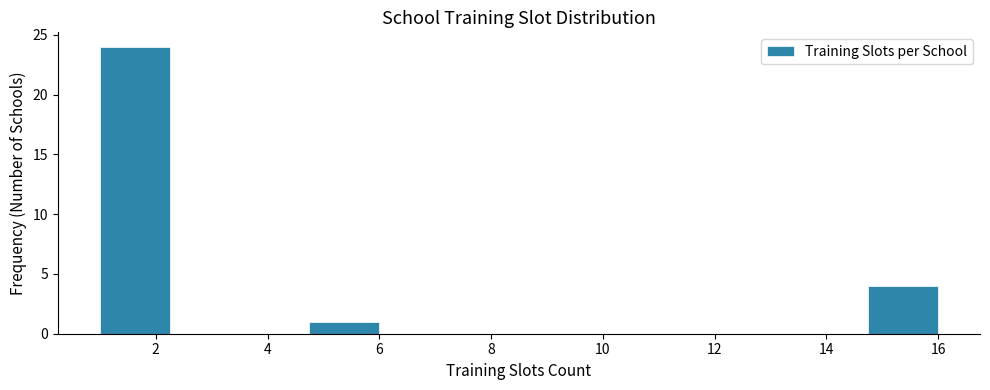

Reading left to right, transcribe this chart: for each bar, give the range it covers on the x-axis and its height. Neither the bar edges nor the heights are printed on the chart, so give them approximately, as read against the axes.

1.00 to 2.25: 24
2.25 to 3.50: 0
3.50 to 4.75: 0
4.75 to 6.00: 1
6.00 to 7.25: 0
7.25 to 8.50: 0
8.50 to 9.75: 0
9.75 to 11.00: 0
11.00 to 12.25: 0
12.25 to 13.50: 0
13.50 to 14.75: 0
14.75 to 16.00: 4